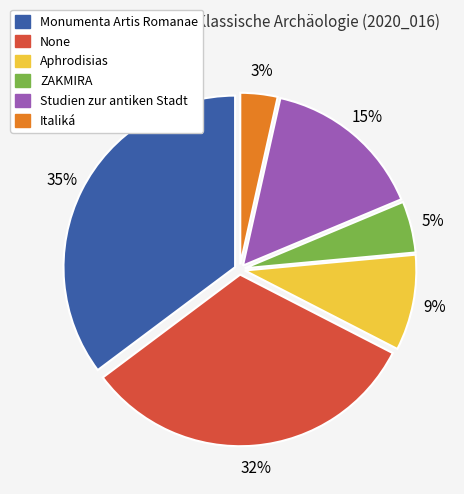

Do Monumenta Artis Romanae and Aphrodisias together represent more than half of the pie?

No